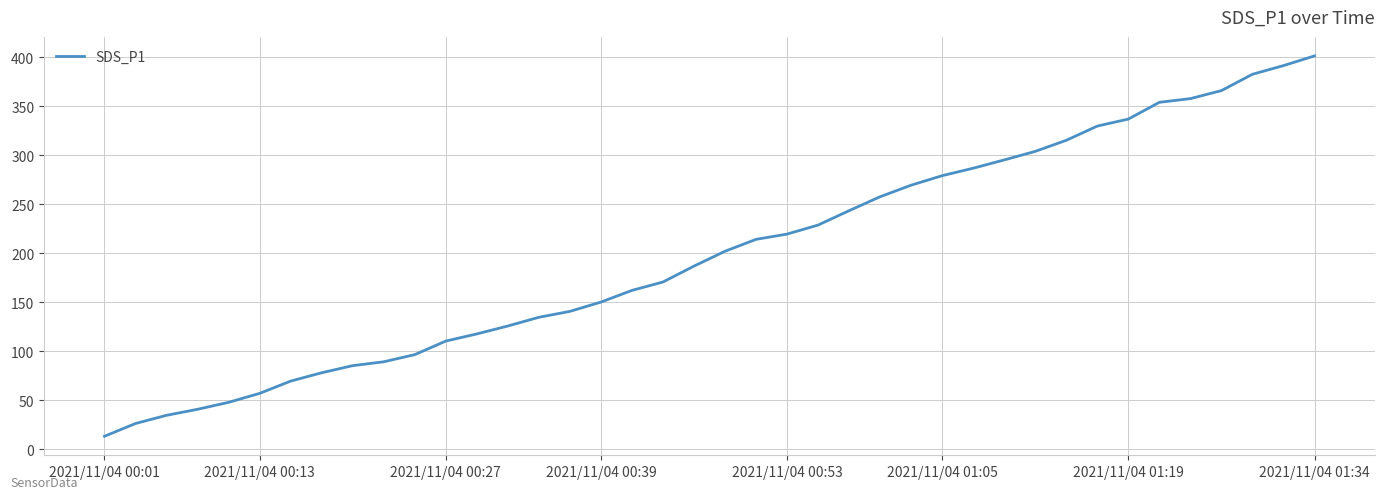

What is the greatest value displayed?

401.3